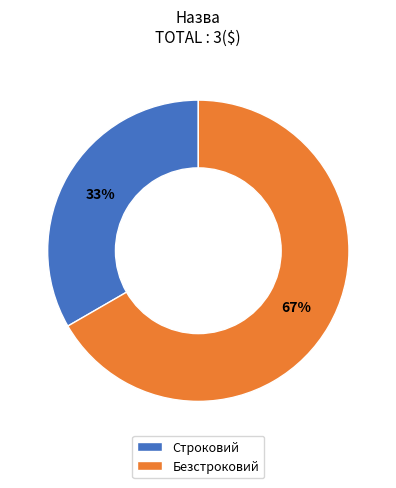

What percentage is the Безстроковий slice, to the nearest percent?

67%